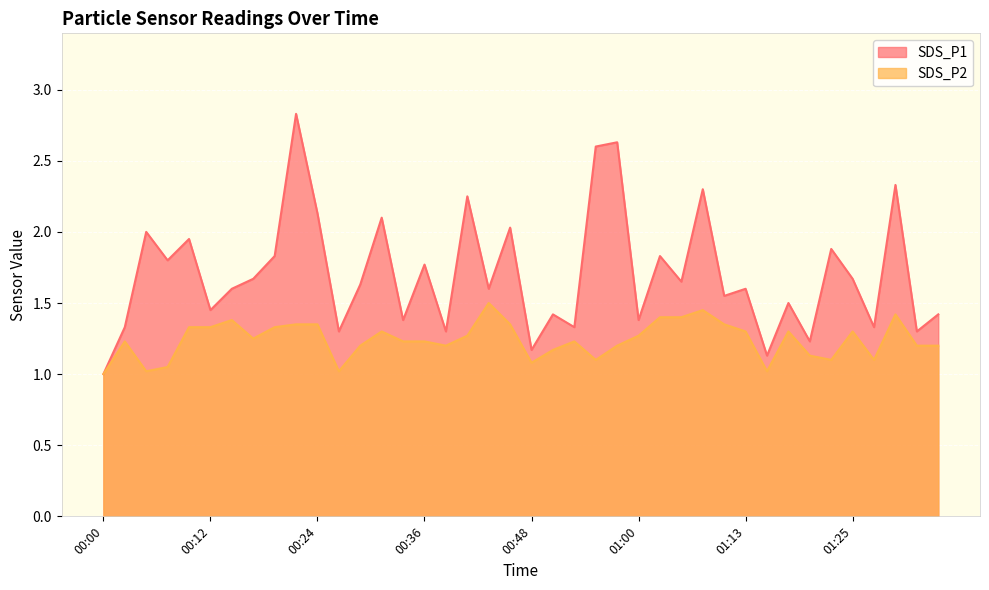

What is the minimum value shown in the chart?

1.0